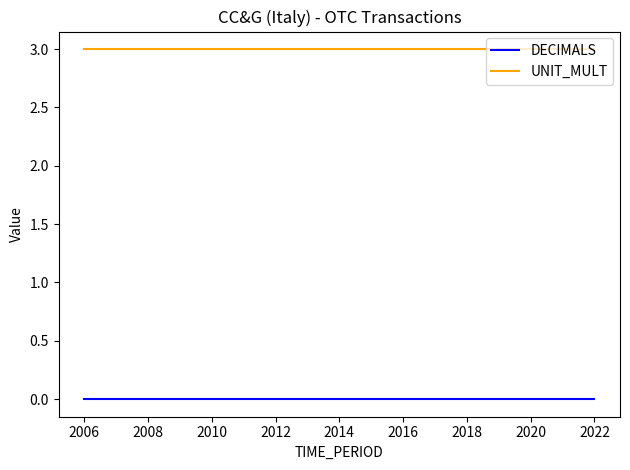

True or false: DECIMALS and UNIT_MULT cross at least once.

False